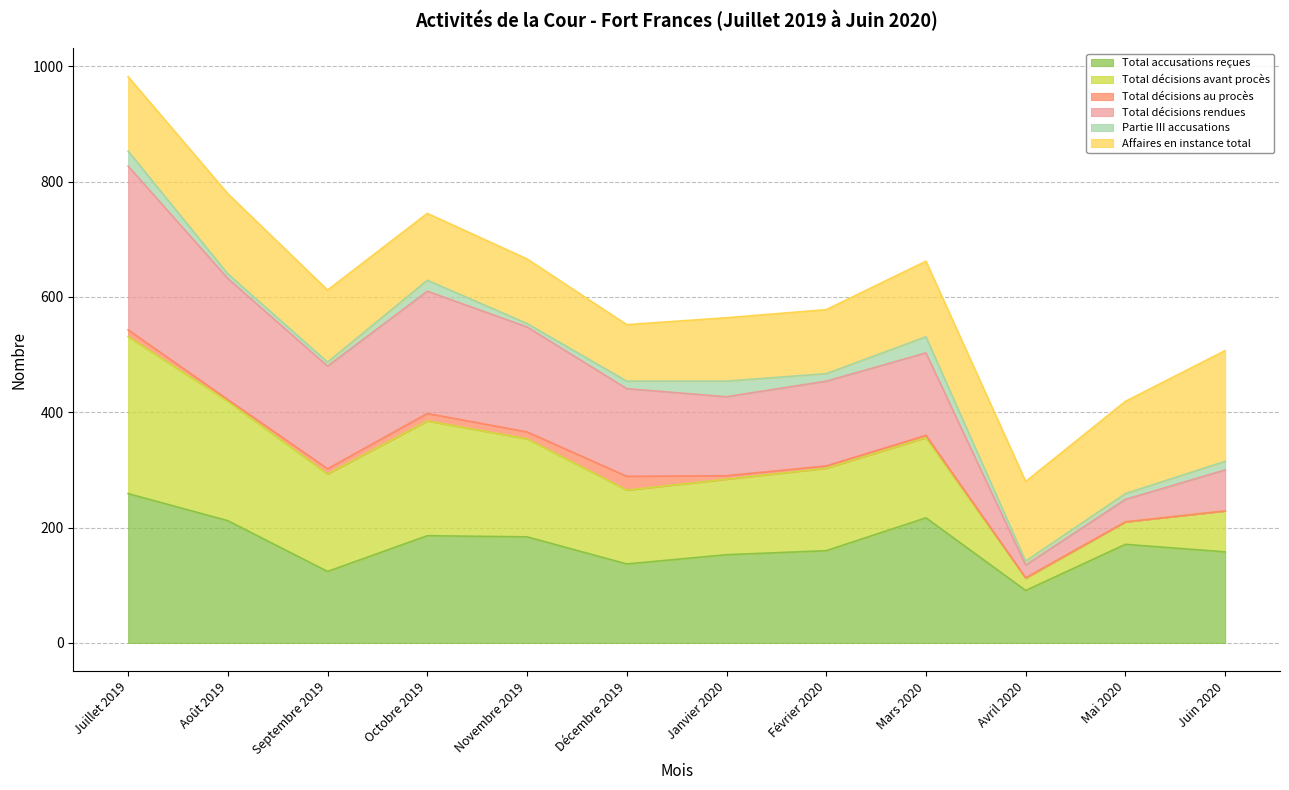

At which label is Total décisions rendues closest to 497?

Septembre 2019